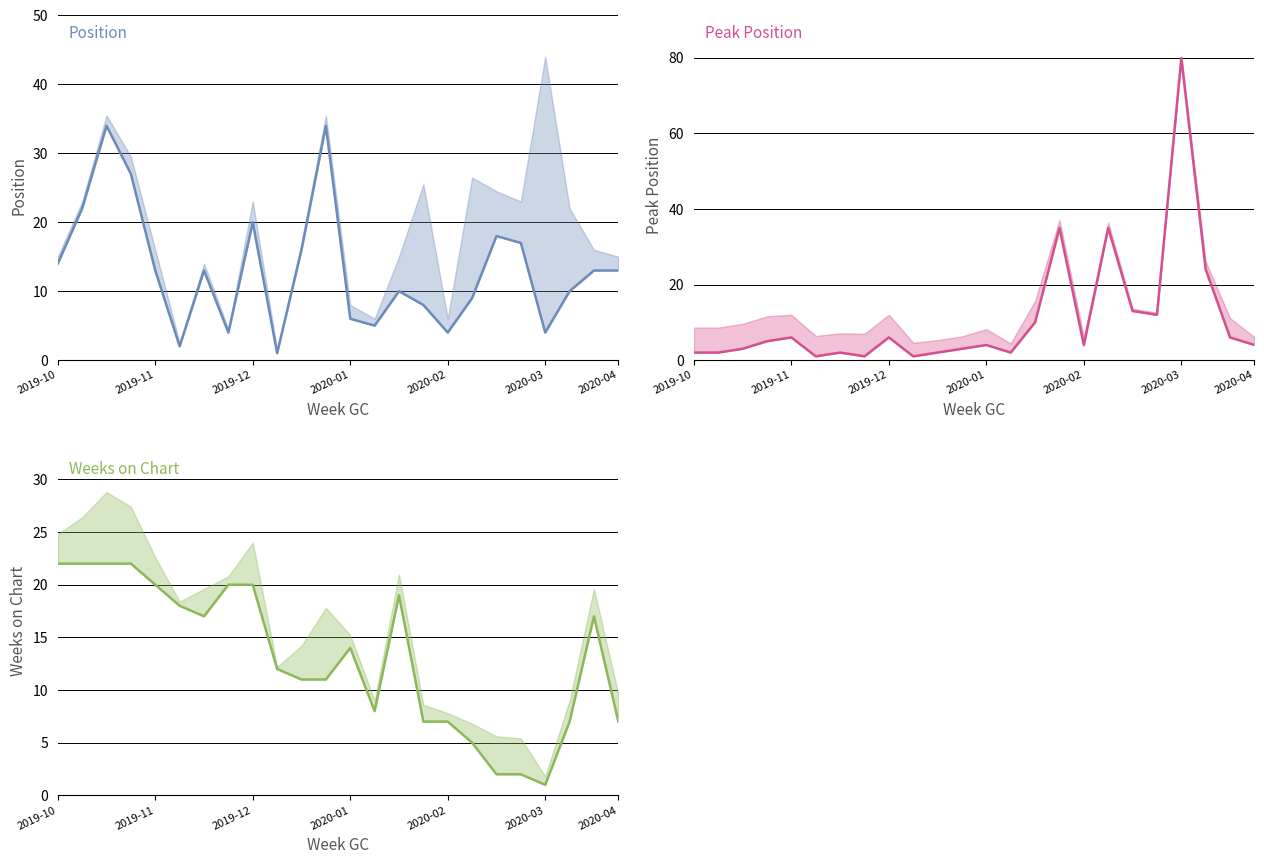

Reading left to right, extract all data points from this chart.

Position: 14	22	34	27	13	2	13	4	20	1	16	34	6	5	10	8	4	9	18	17	4	10	13	13
Peak Position: 2	2	3	5	6	1	2	1	6	1	2	3	4	2	10	35	4	35	13	12	80	24	6	4
Weeks on Chart: 22	22	22	22	20	18	17	20	20	12	11	11	14	8	19	7	7	5	2	2	1	7	17	7